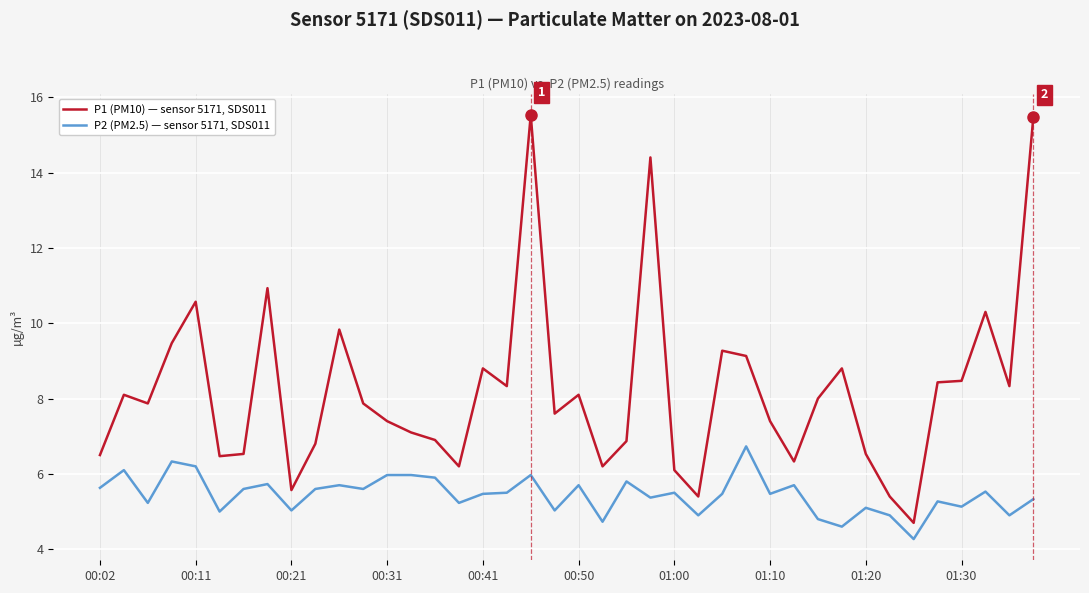

Which series has the largest total across all categories?

P1 (PM10) — sensor 5171, SDS011